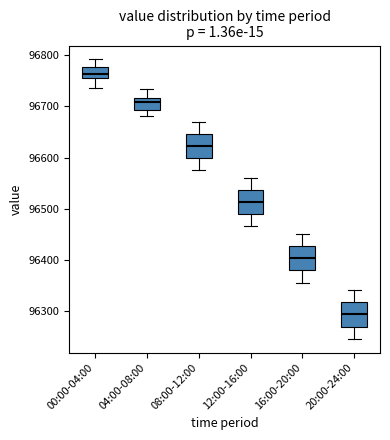

Reading left to right, read every box against the y-axis: the position of its median line, the range the box covers, and the ends of its whiskers. The values are not printed on the chart, so give them approximately, as read against the axis.

00:00-04:00: median 96760 (just above the box's lower edge), box 96760 to 96780, whiskers 96740 to 96790
04:00-08:00: median 96710, box 96690 to 96720, whiskers 96680 to 96740
08:00-12:00: median 96620, box 96600 to 96650, whiskers 96580 to 96670
12:00-16:00: median 96510, box 96490 to 96540, whiskers 96470 to 96560
16:00-20:00: median 96400, box 96380 to 96430, whiskers 96360 to 96450
20:00-24:00: median 96290, box 96270 to 96320, whiskers 96250 to 96340